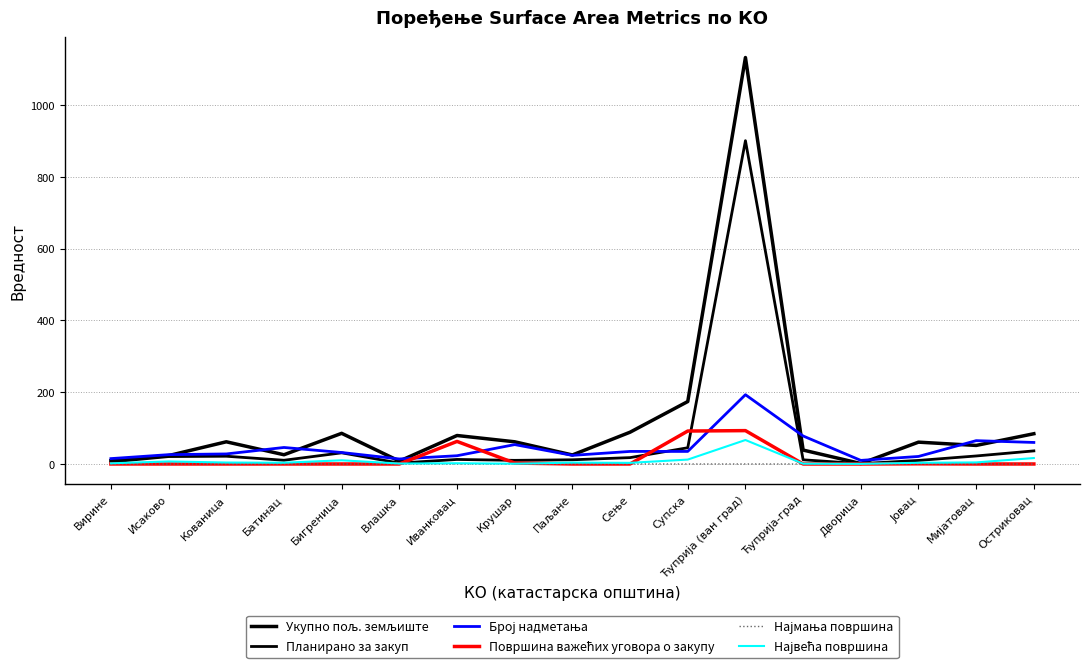

Is this an area chart (filled region under the line)?

No